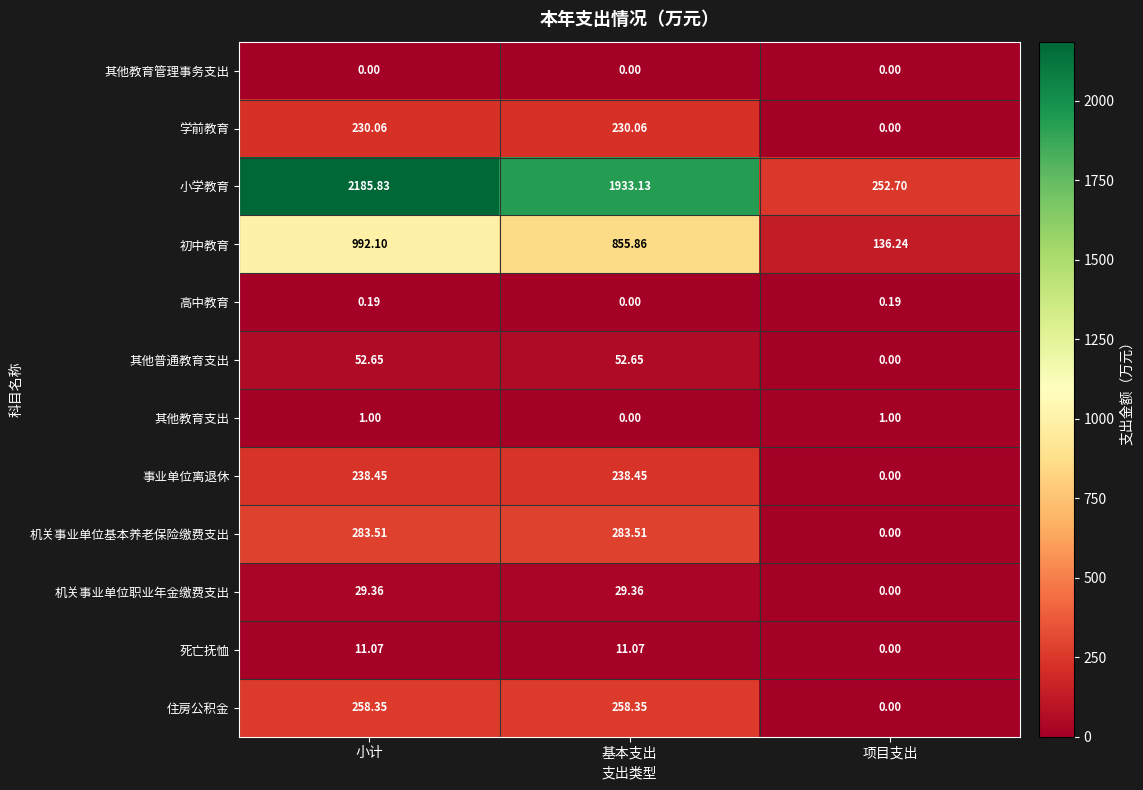

At which category is the sum across all series the highest?

小计